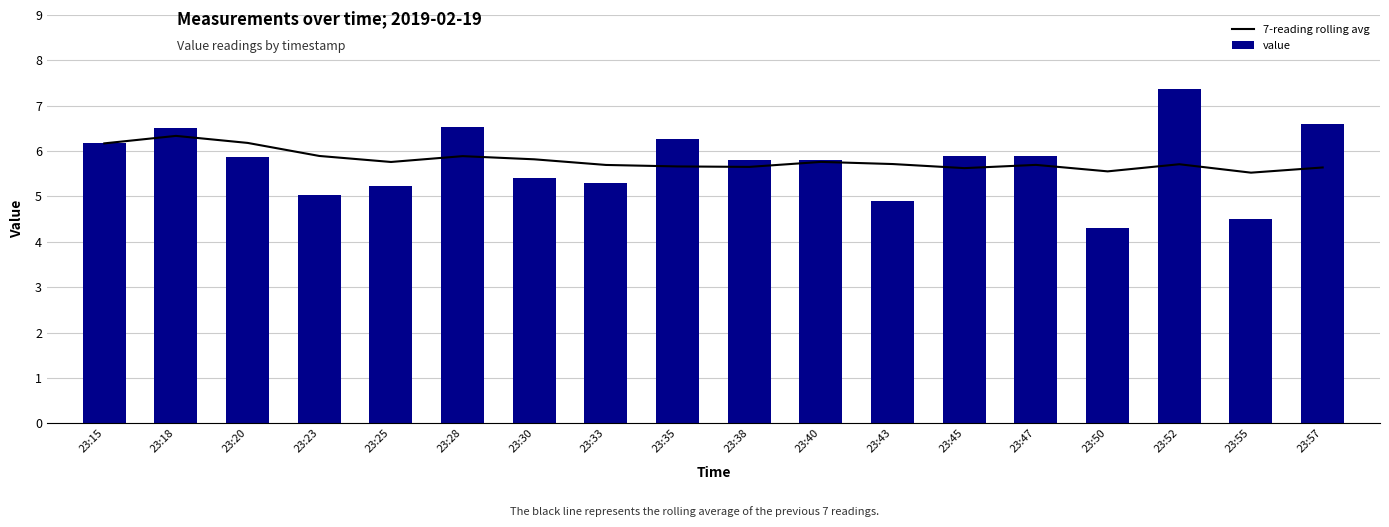

The value of value at 23:23 is 1.6. True or false?

False